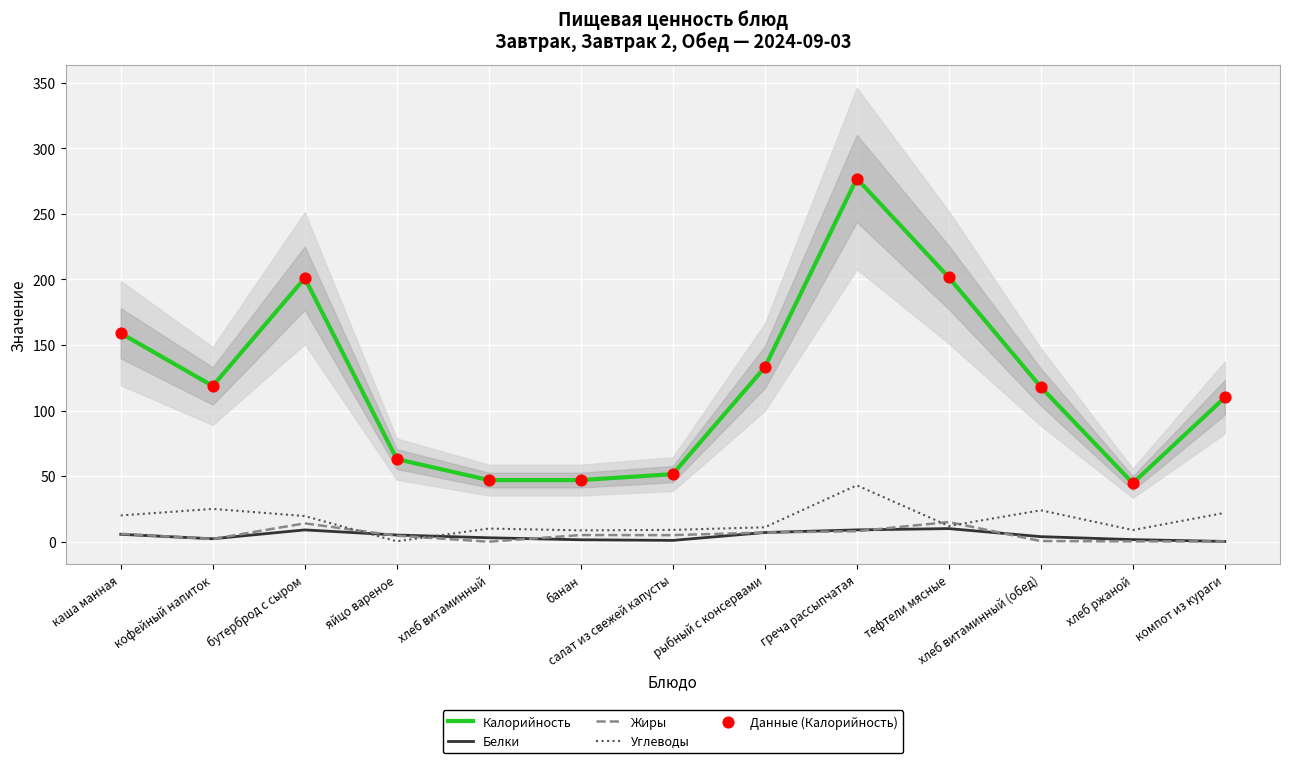

What are all the series names shown in the legend?

Калорийность, Белки, Жиры, Углеводы, Данные (Калорийность)